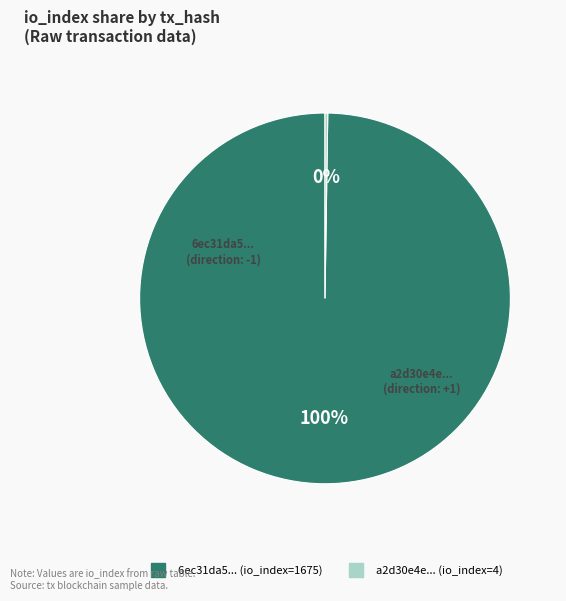

To the nearest percent, what is the difference between the largest and smallest slice percentages?

100%